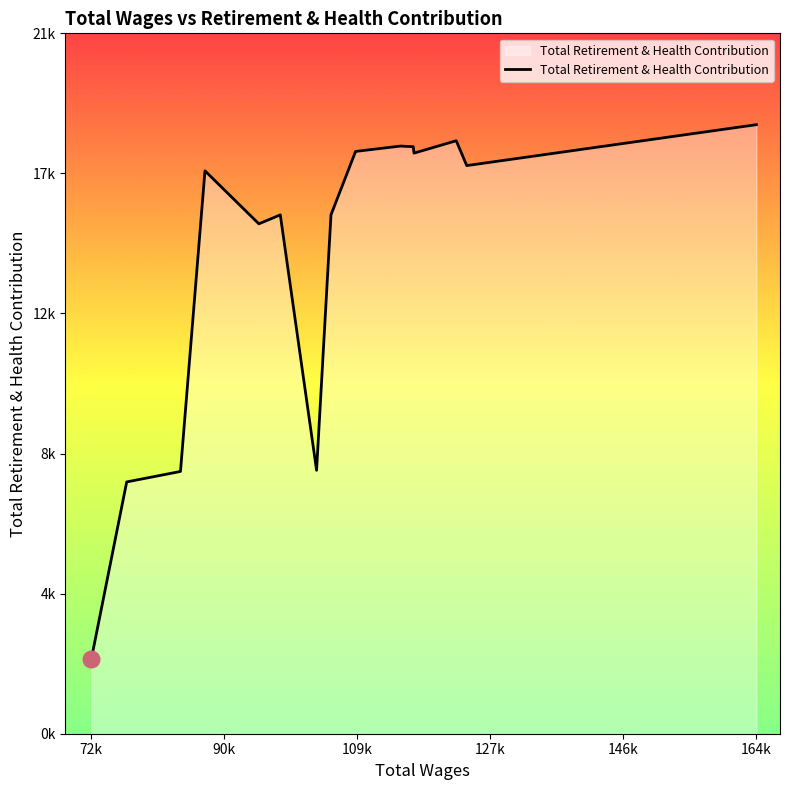

Does the chart have visible grid lines?

No